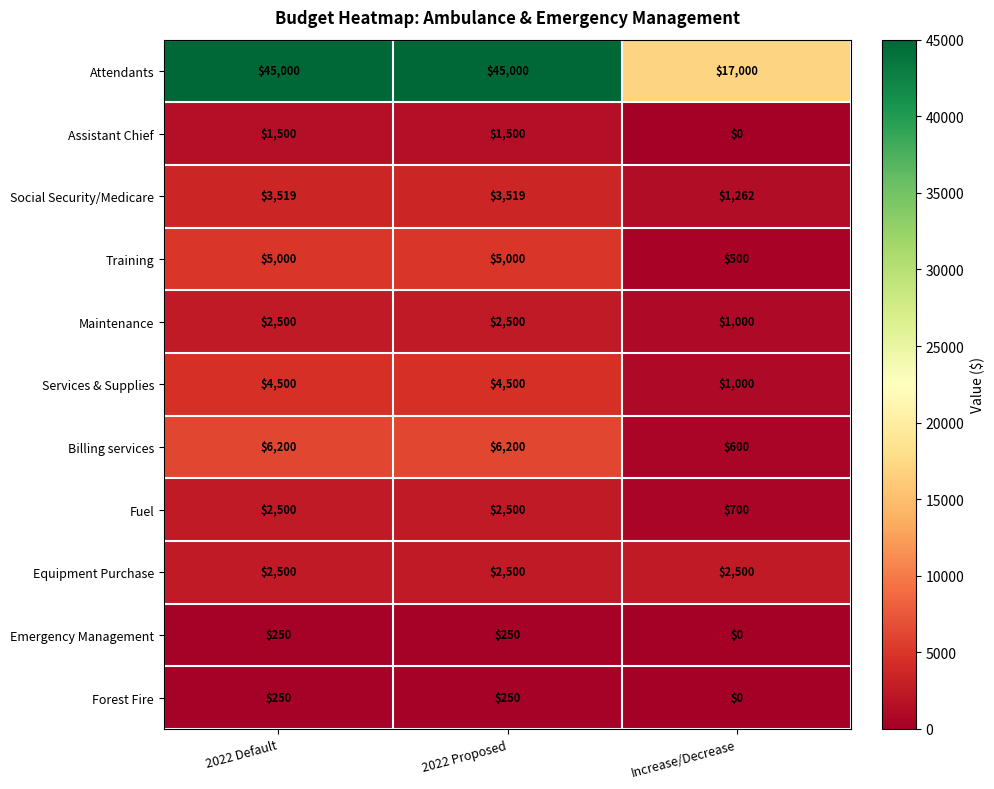

What is the total value across all series at 2022 Default?

73719